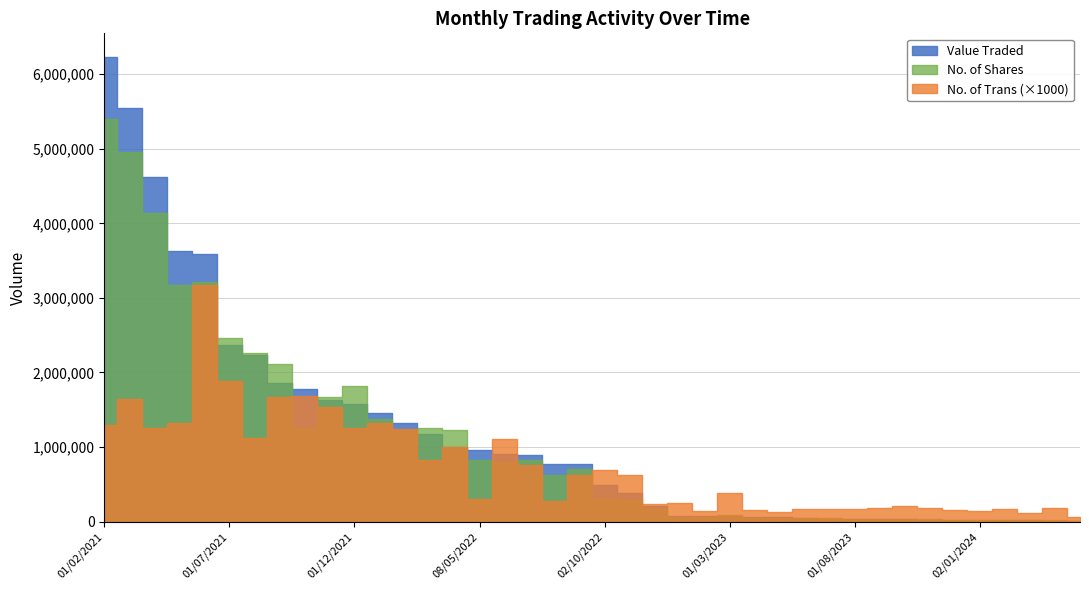

True or false: No. of Trans and Value Traded intersect in this chart.

False